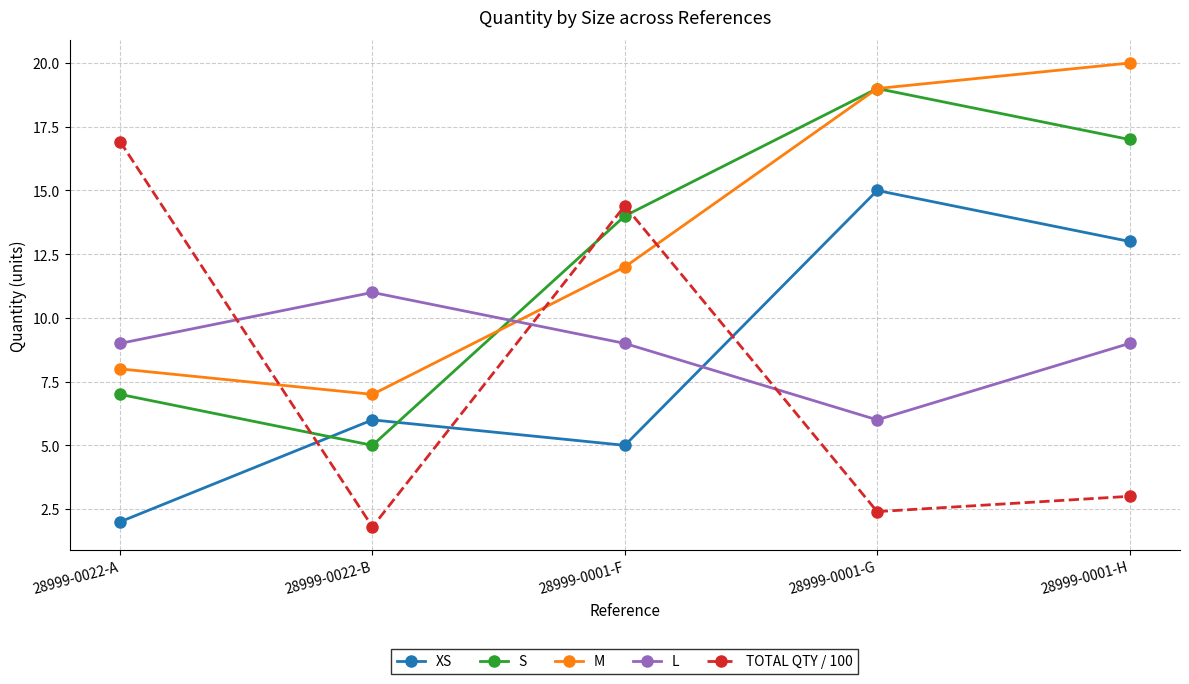

How many times do TOTAL QTY / 100 and XS cross each other?

3